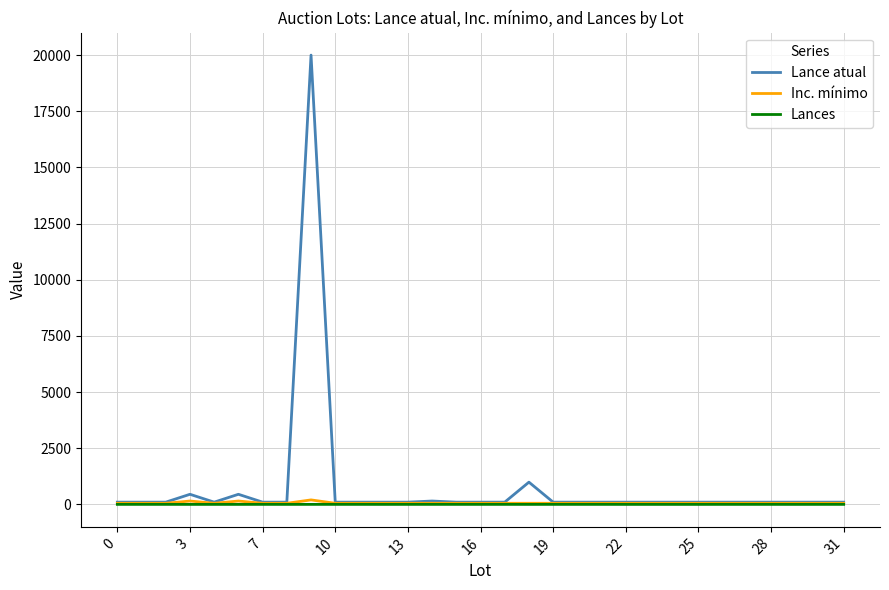

What is the maximum value shown in the chart?

20000